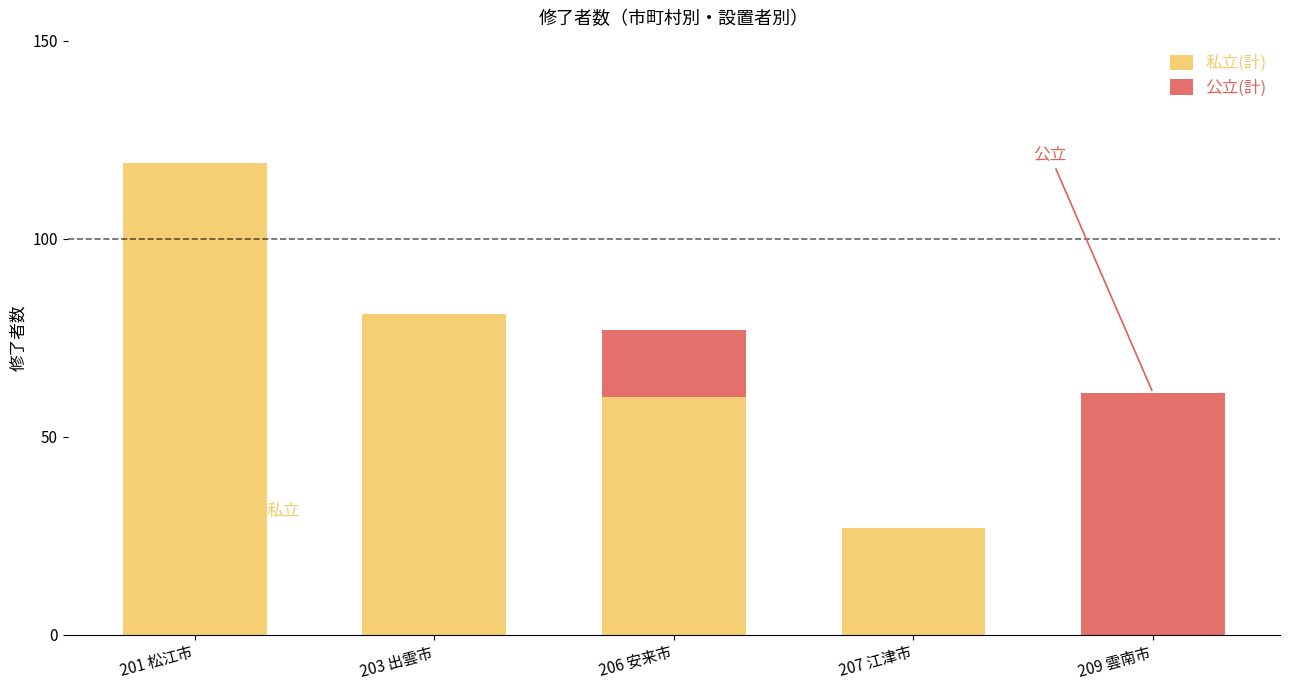

How many series are shown in this chart?

2